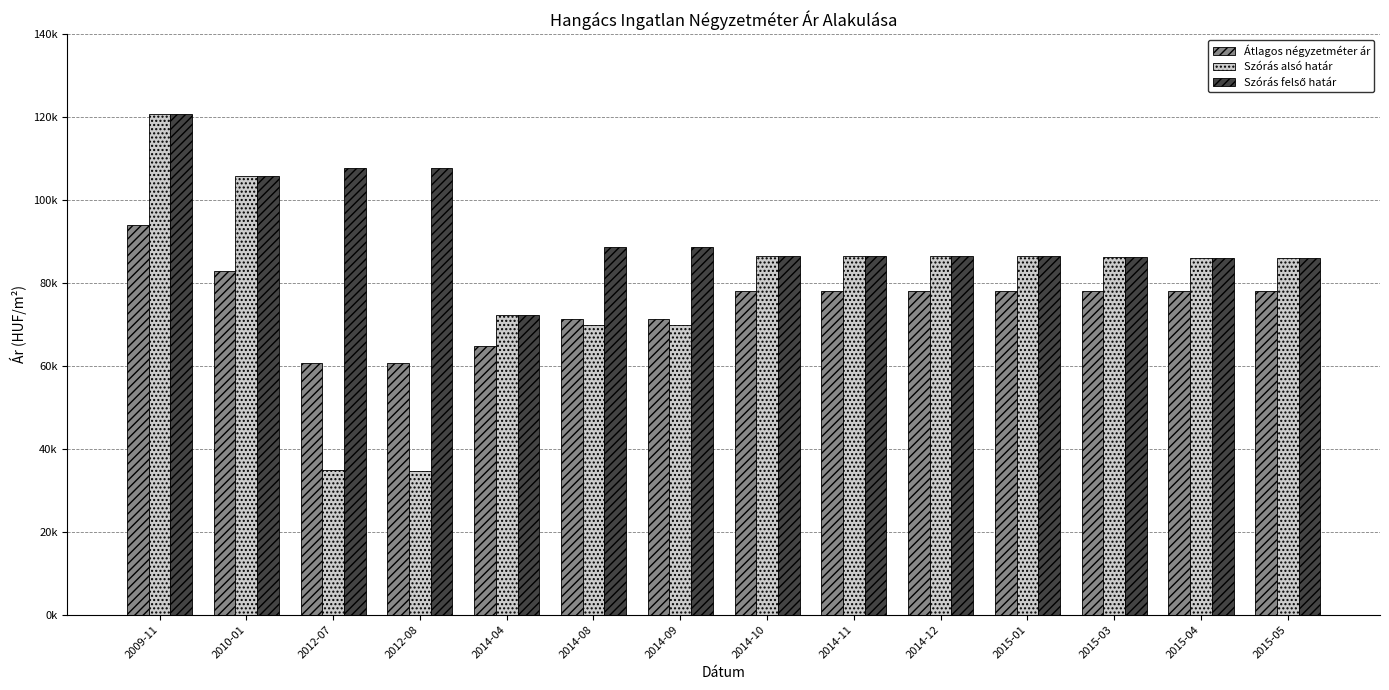

Rank the series by their maximum value, from highest to lowest.

Szórás alsó határ, Szórás felső határ, Átlagos négyzetméter ár